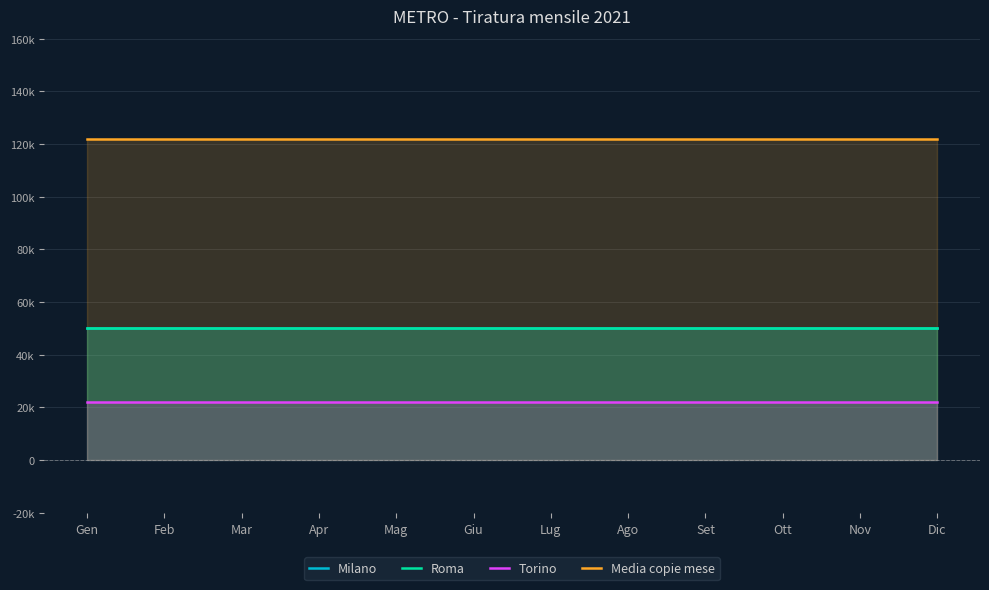

At which category does the chart reach its peak across all series?

Gen